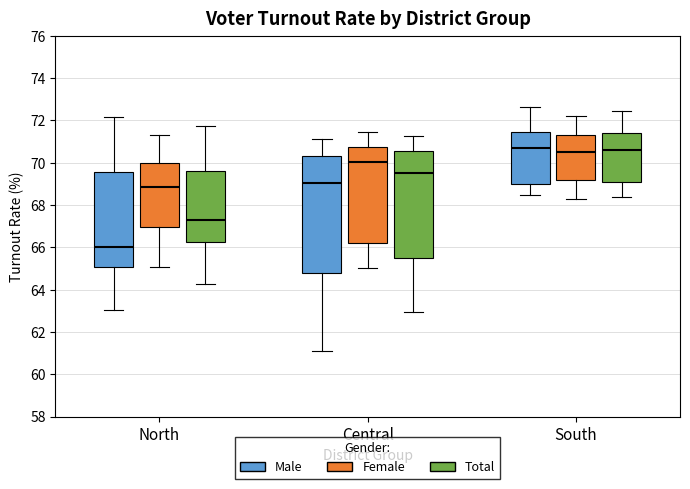

Reading left to right, transcribe this box plot: for each box, give where its median line is, the range the box spans, and where its two whiskers end, as read against the y-axis. The values are not printed on the chart, so give them approximately, as read against the axis.

North (Male): median 66.0, box 65.0 to 69.6, whiskers 63.0 to 72.2
North (Female): median 68.8, box 67.0 to 70.0, whiskers 65.0 to 71.4
North (Total): median 67.2, box 66.2 to 69.6, whiskers 64.2 to 71.8
Central (Male): median 69.0, box 64.8 to 70.4, whiskers 61.2 to 71.2
Central (Female): median 70.0, box 66.2 to 70.8, whiskers 65.0 to 71.4
Central (Total): median 69.6, box 65.4 to 70.6, whiskers 63.0 to 71.2
South (Male): median 70.6, box 69.0 to 71.4, whiskers 68.4 to 72.6
South (Female): median 70.6, box 69.2 to 71.4, whiskers 68.4 to 72.2
South (Total): median 70.6, box 69.0 to 71.4, whiskers 68.4 to 72.4